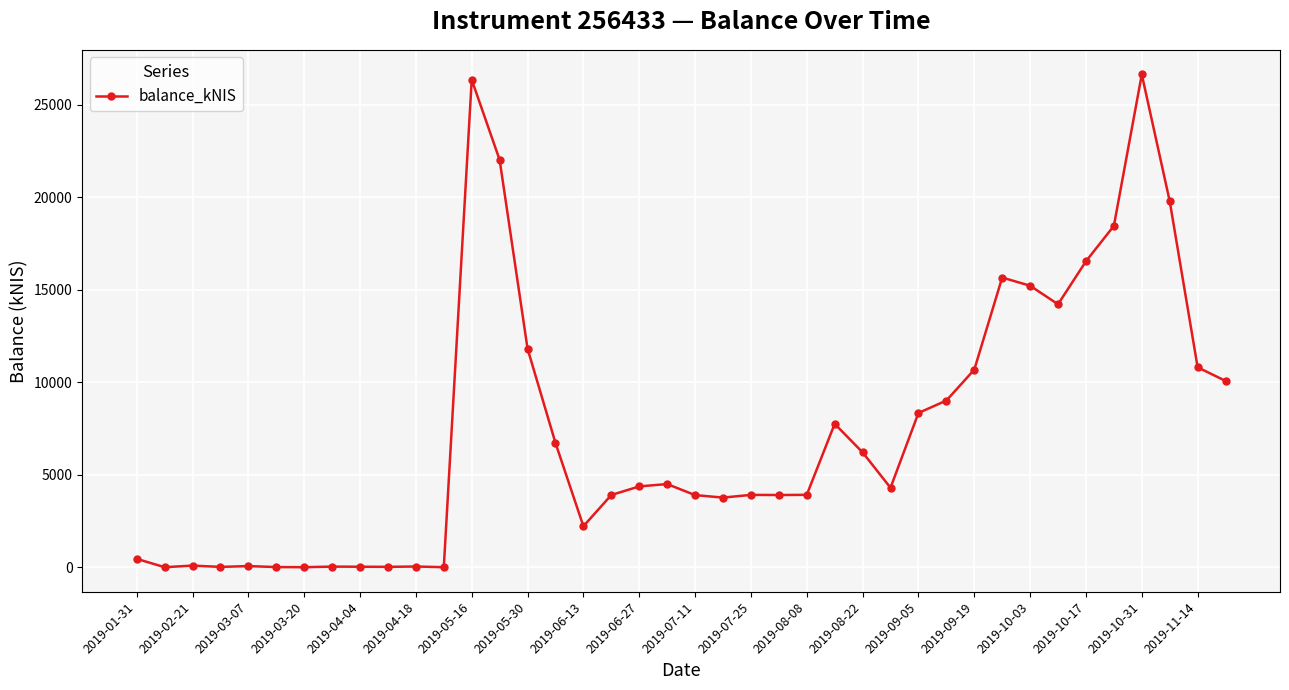

How many lines are shown in the chart?

1